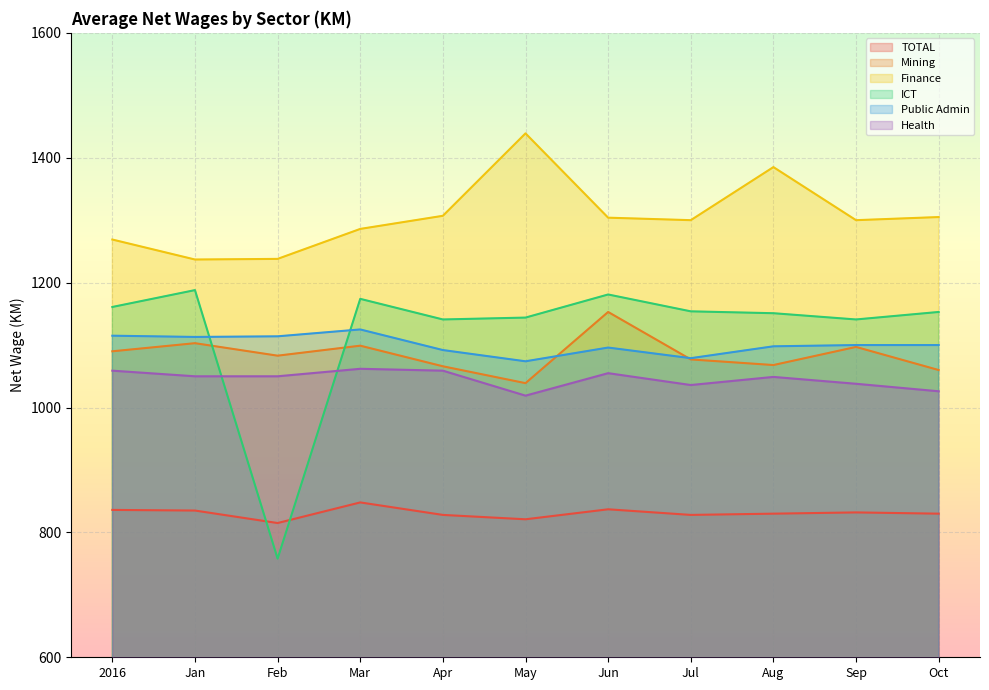

Reading left to right, list all the values displayed in this chart.

TOTAL: 836	835	815	848	828	821	837	828	830	832	830
Mining: 1090	1103	1083	1099	1066	1039	1153	1077	1068	1097	1060
Finance: 1269	1237	1238	1286	1307	1439	1304	1300	1385	1300	1305
ICT: 1161	1188	758	1174	1141	1144	1181	1154	1151	1141	1153
Public Admin: 1115	1113	1114	1125	1092	1074	1096	1079	1098	1100	1100
Health: 1059	1050	1050	1062	1059	1019	1055	1036	1049	1038	1026